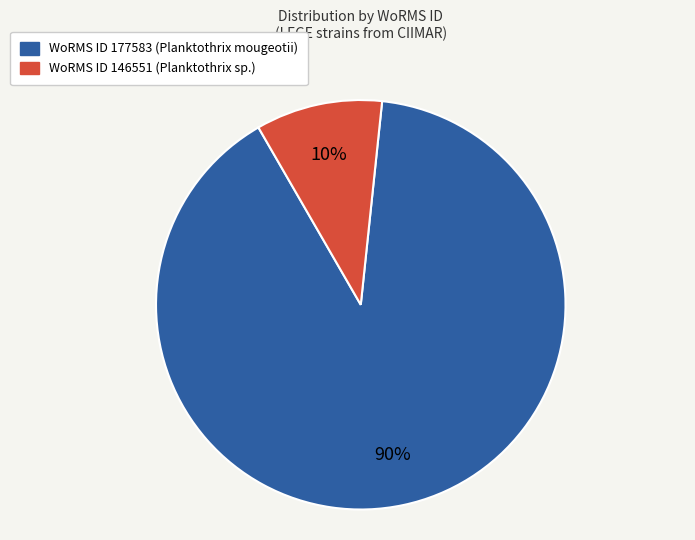

To the nearest percent, what is the average slice percentage?

50%